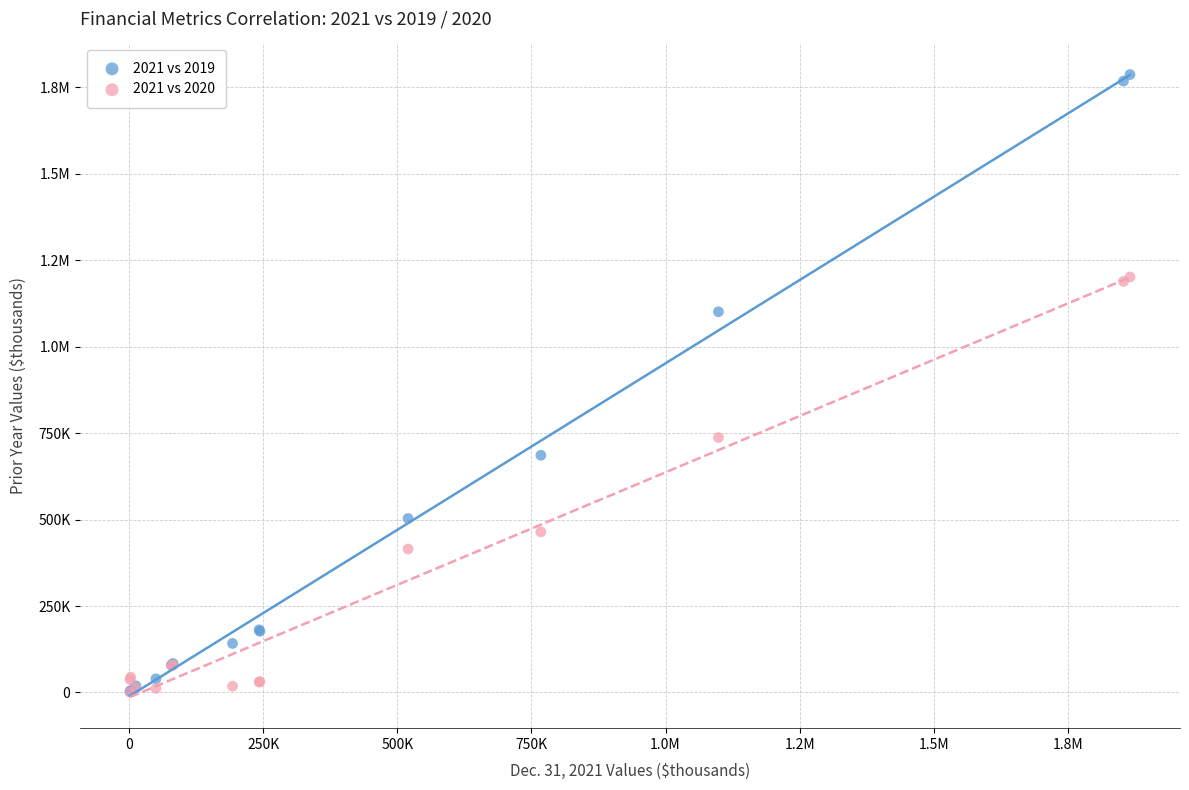

What are all the series names shown in the legend?

2021 vs 2019, 2021 vs 2020